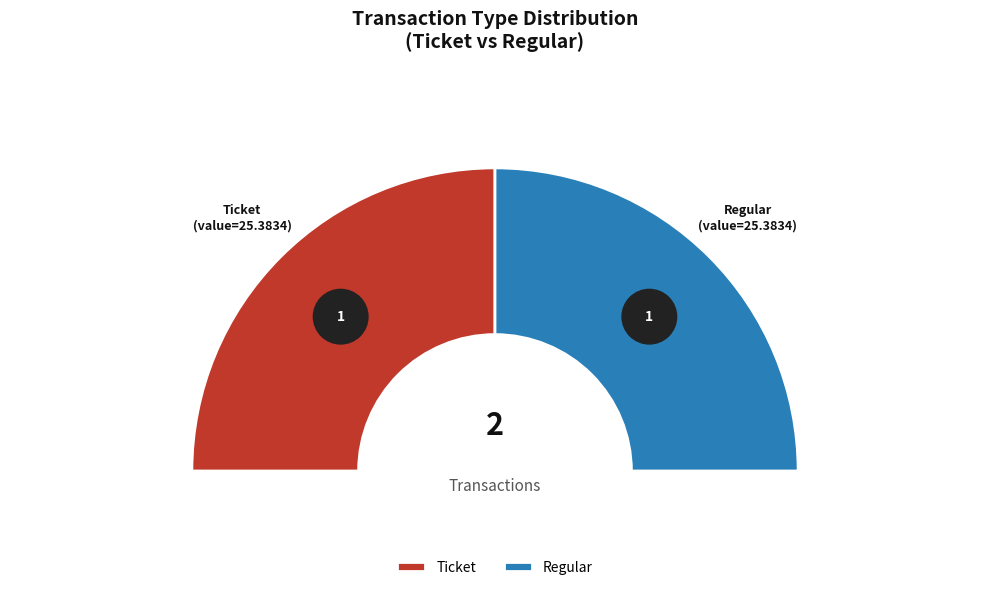

What is the smallest slice in the pie chart?

Ticket (io_index=0)